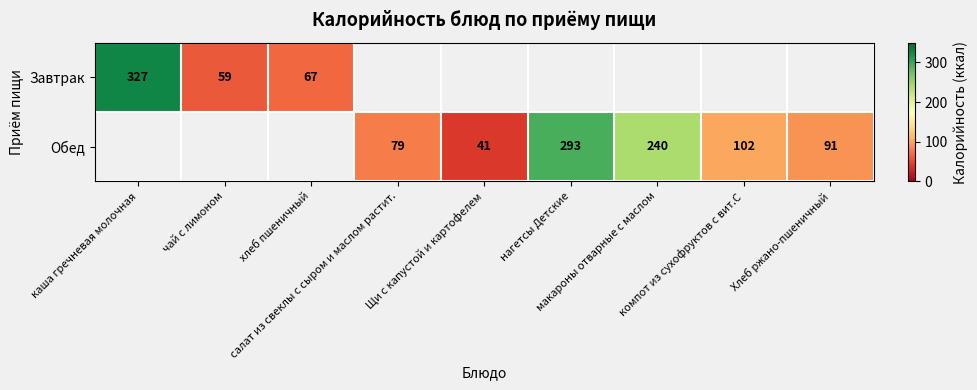

True or false: Обед has a value of 0 at чай с лимоном.

True